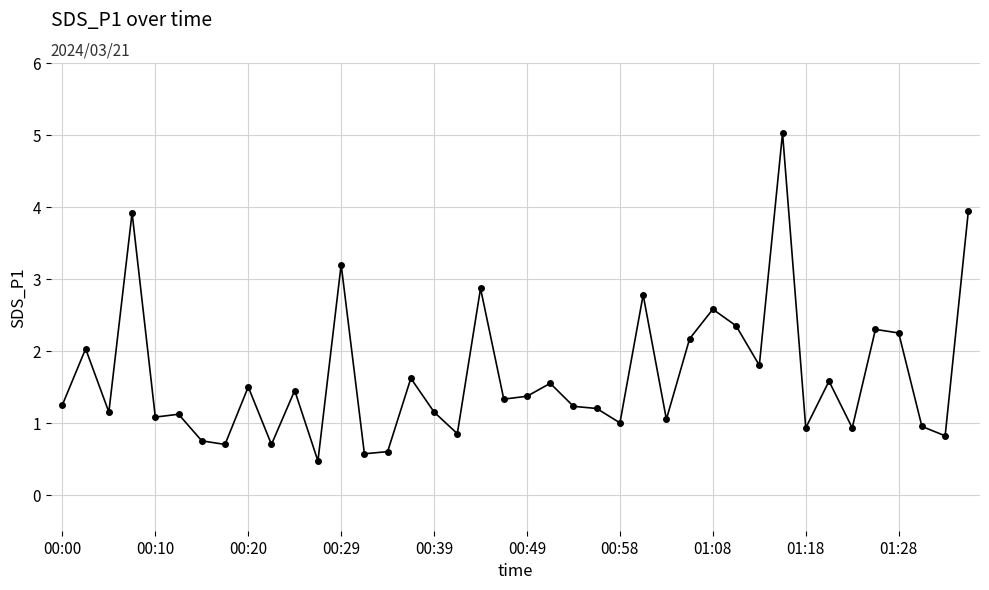

True or false: there are more than 0 points higher than both neighbors.

True